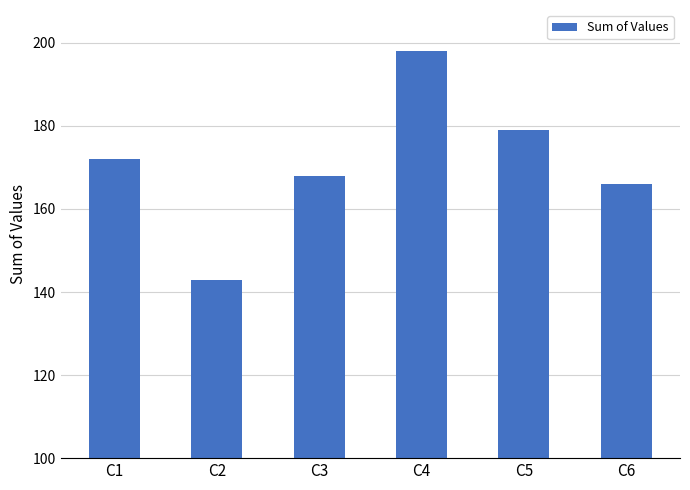

How many values are below 172?

3